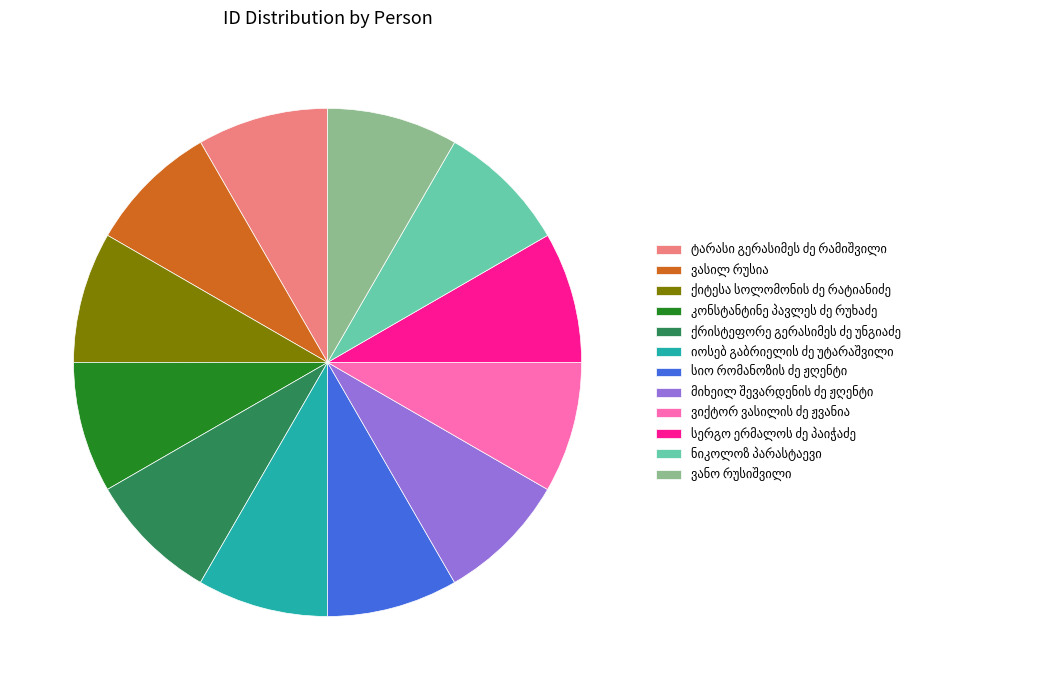

Does any single category account for the majority?

No